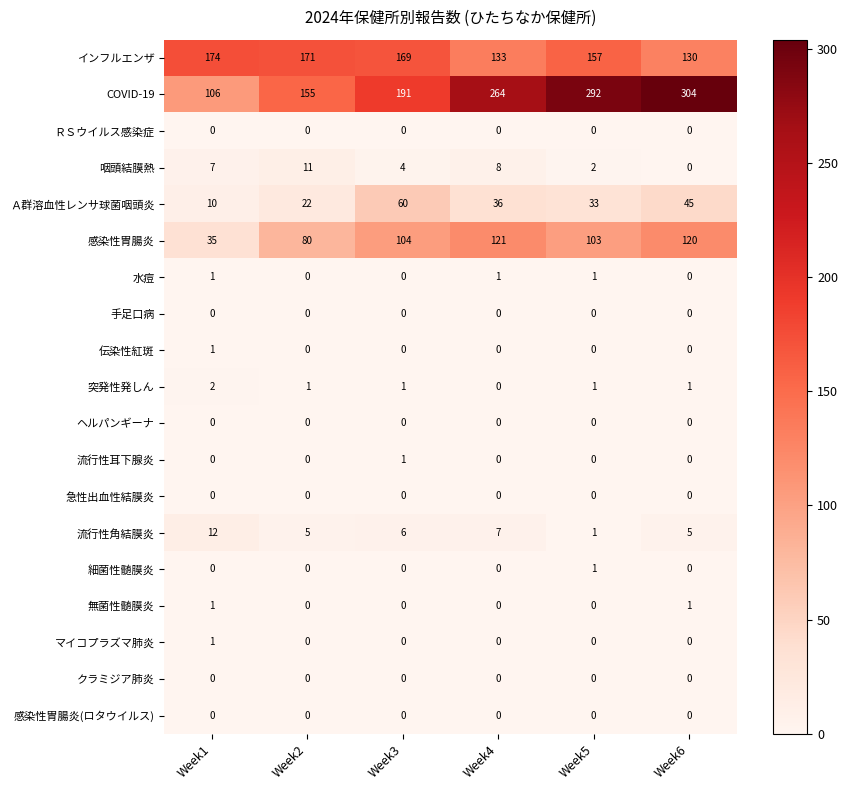

How many data points does each series have?

6